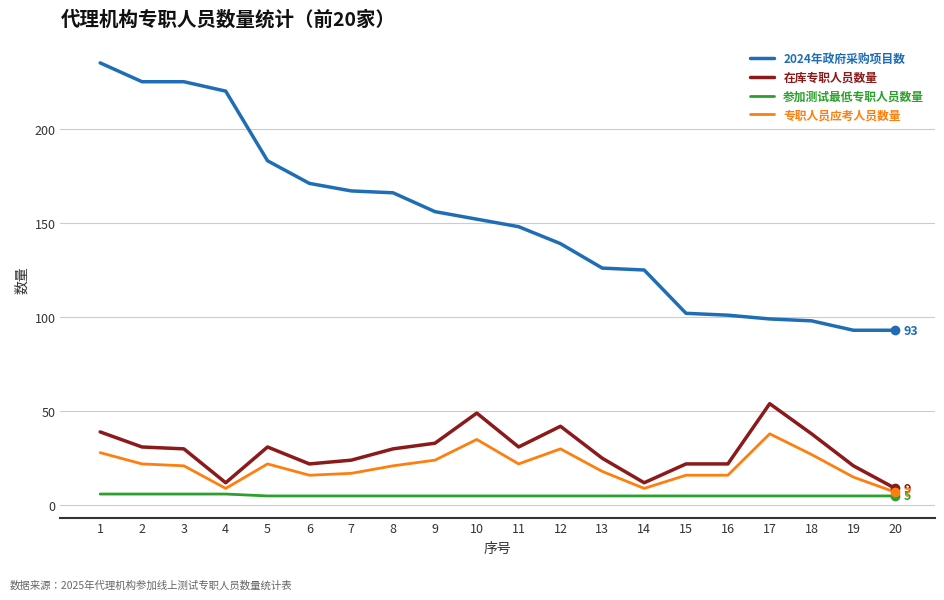

List the series in order of their peak value, highest first.

2024年政府采购项目数, 在库专职人员数量, 专职人员应考人员数量, 参加测试最低专职人员数量